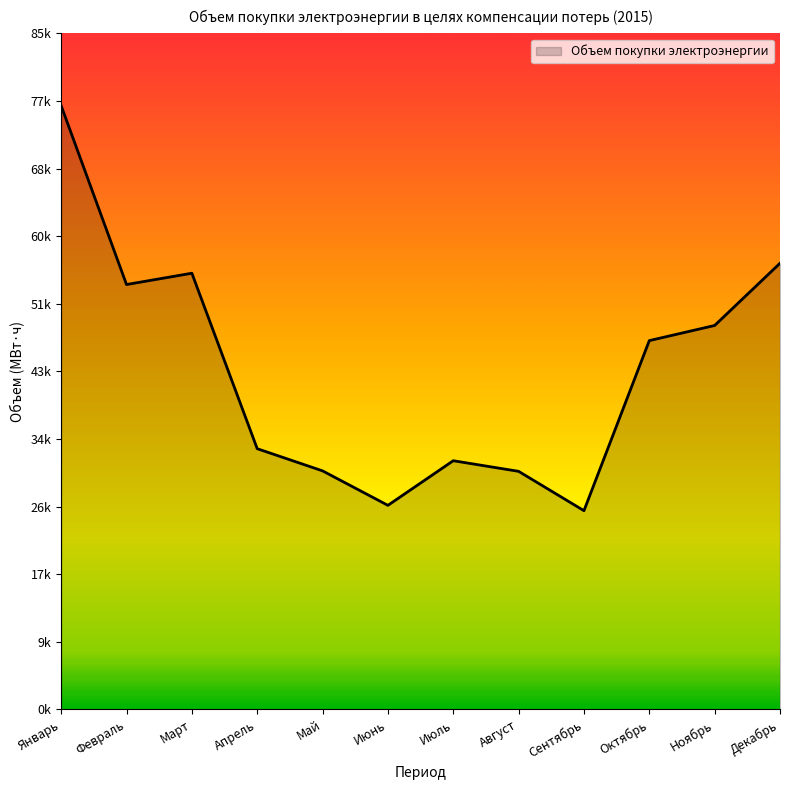

What is the label of the 10th point from the left?

Октябрь